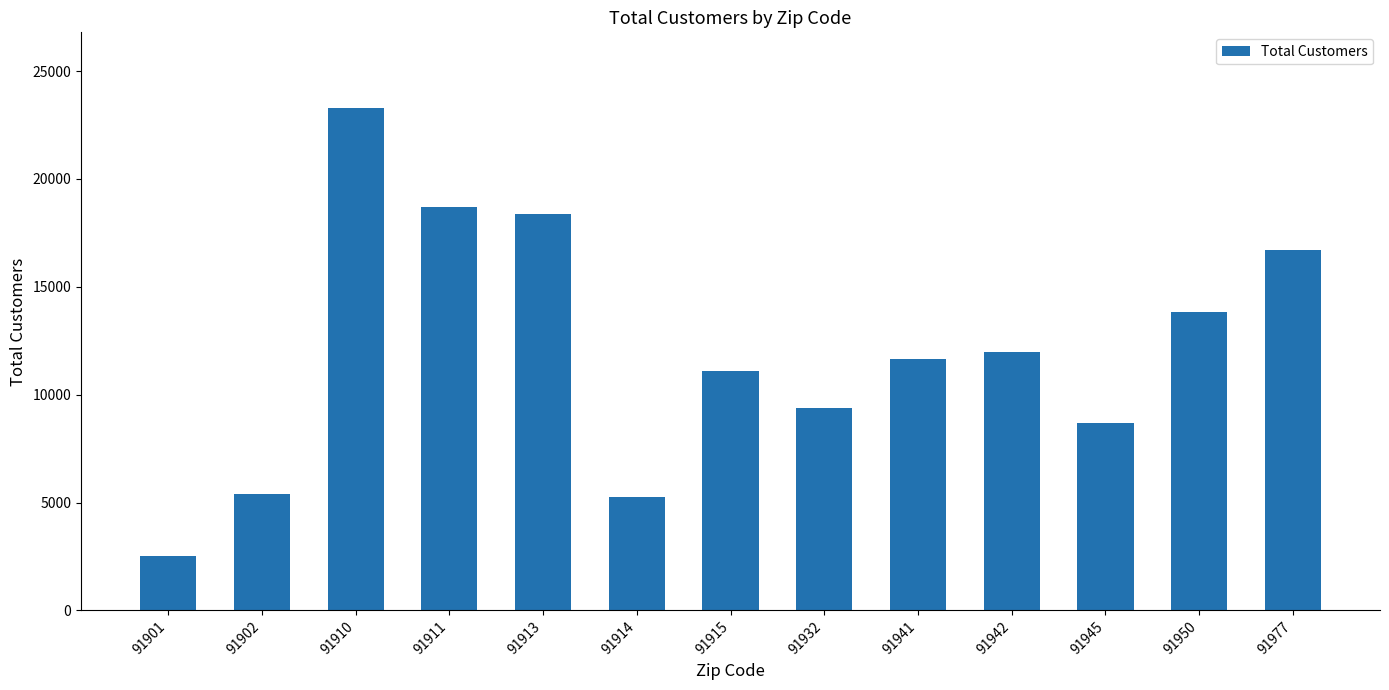

At which label does the data first exceed 11635?

91910